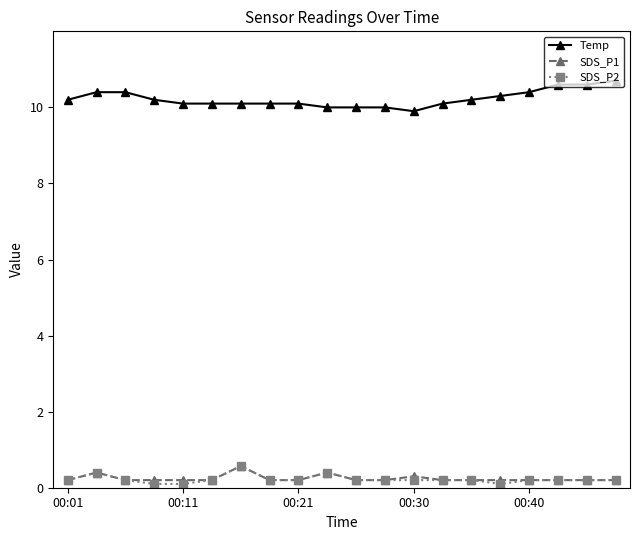

Which series has the largest total across all categories?

Temp